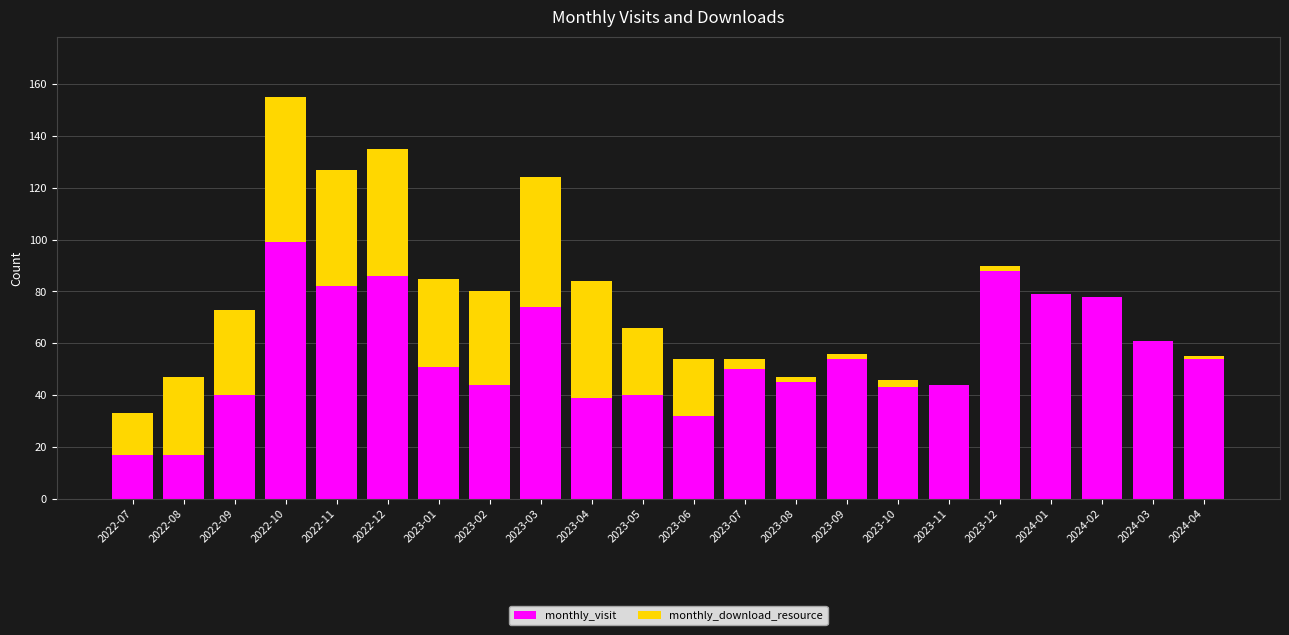

At which label does monthly_visit reach its peak?

2022-10